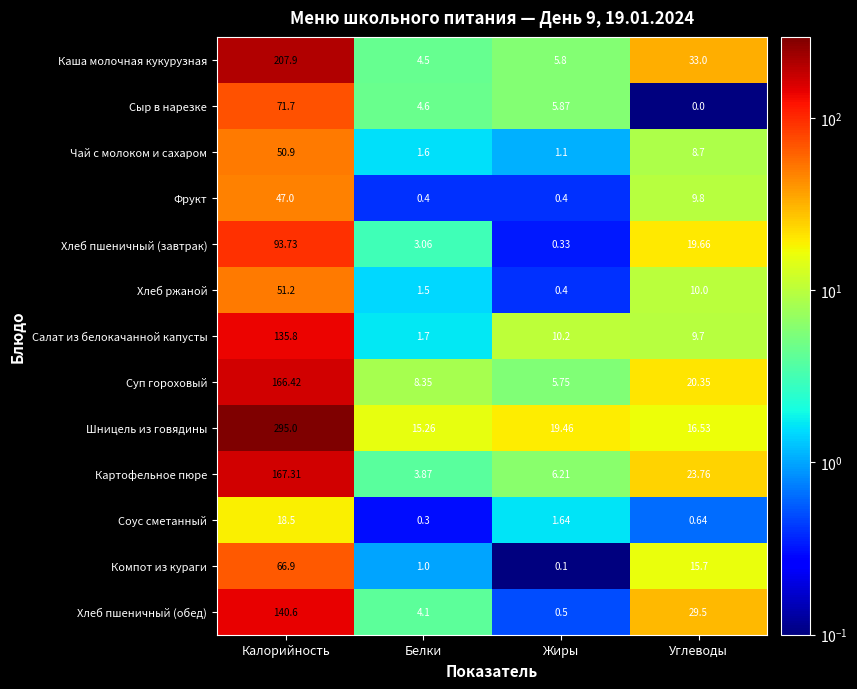

At which label is Хлеб ржаной closest to 25?

Углеводы